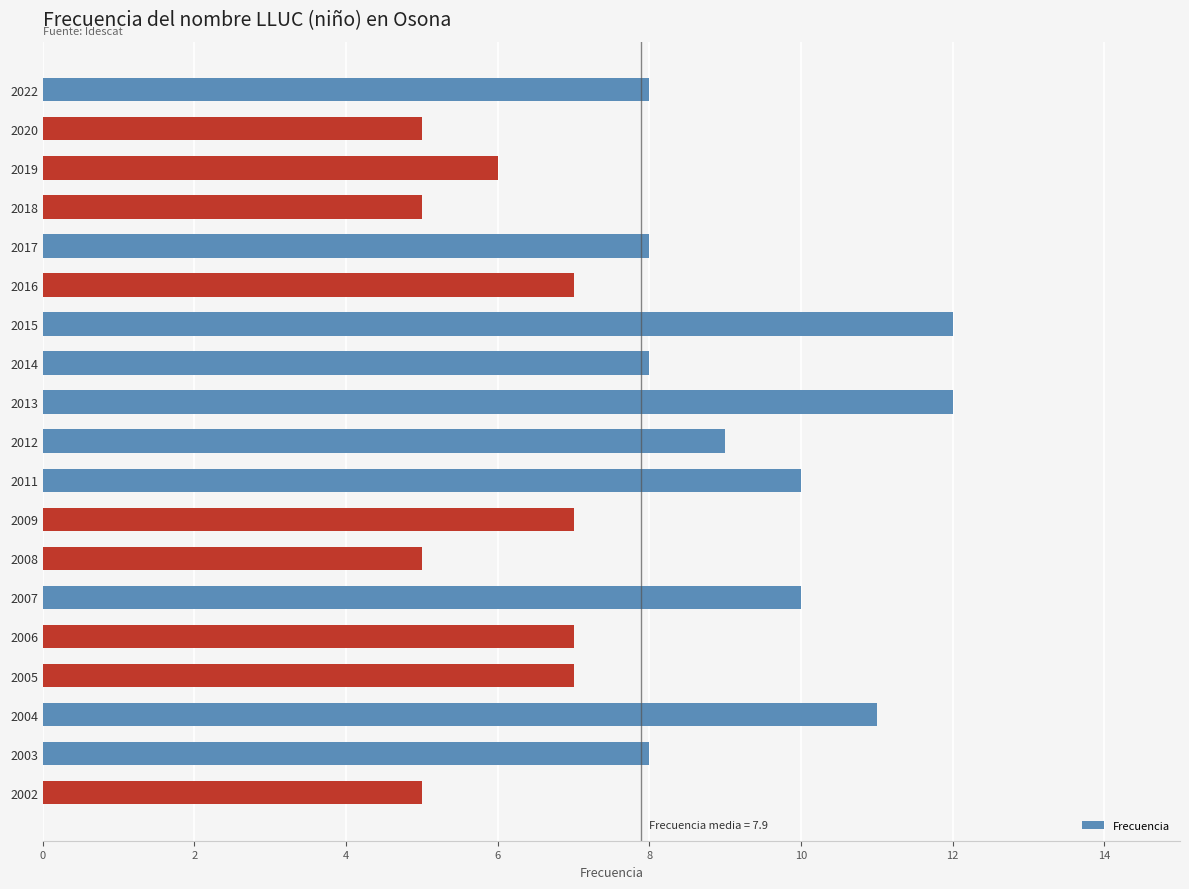

Between 2007 and 2002, which is larger?

2007